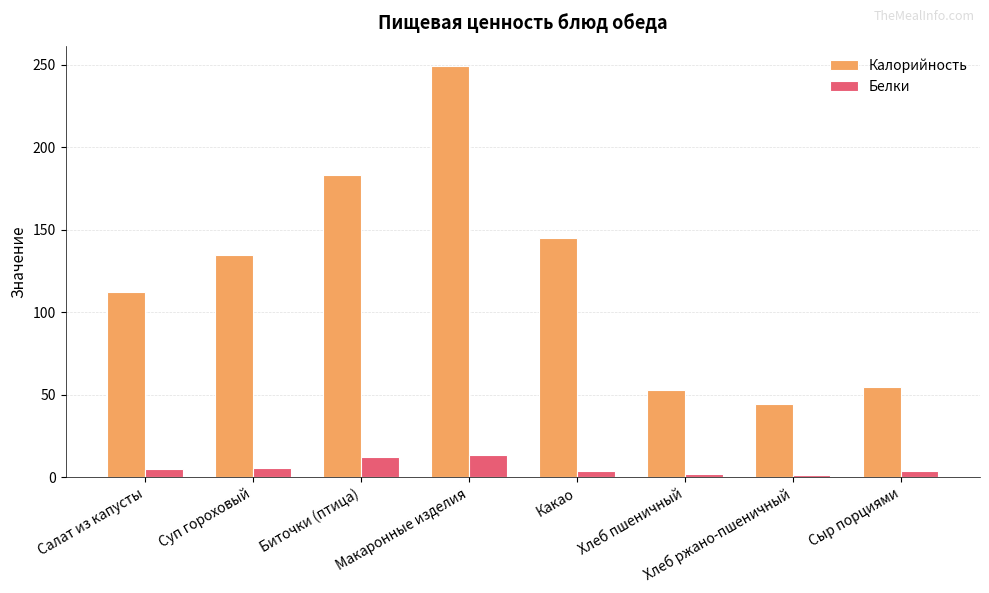

How many series are shown in this chart?

2